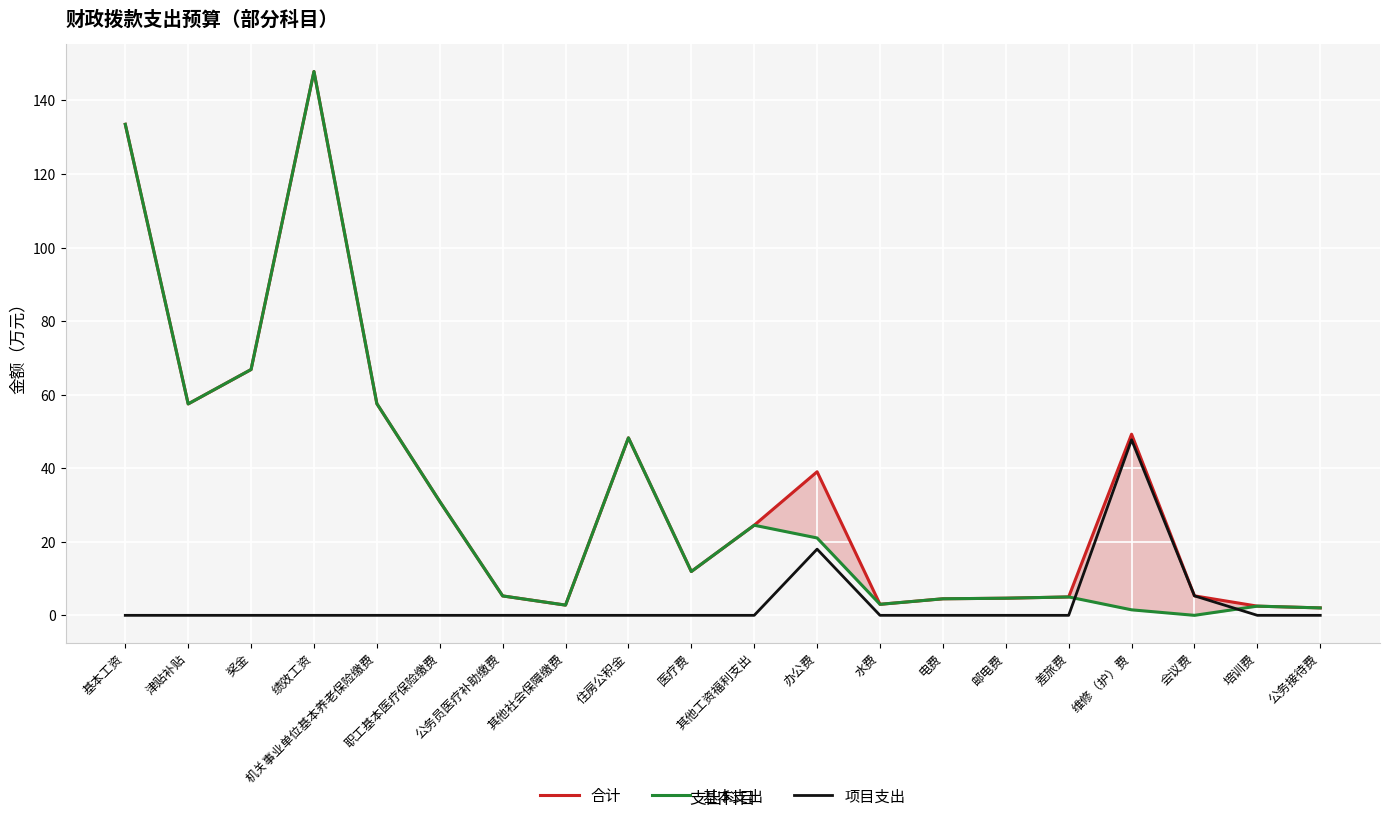

What is the sum of all 项目支出 values?

71.0